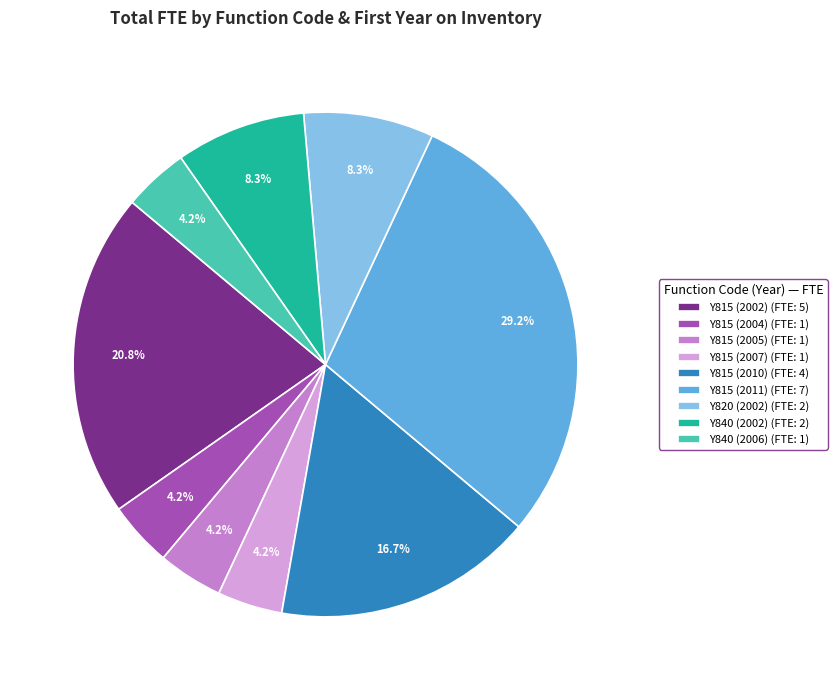

How many segments does this pie chart have?

9